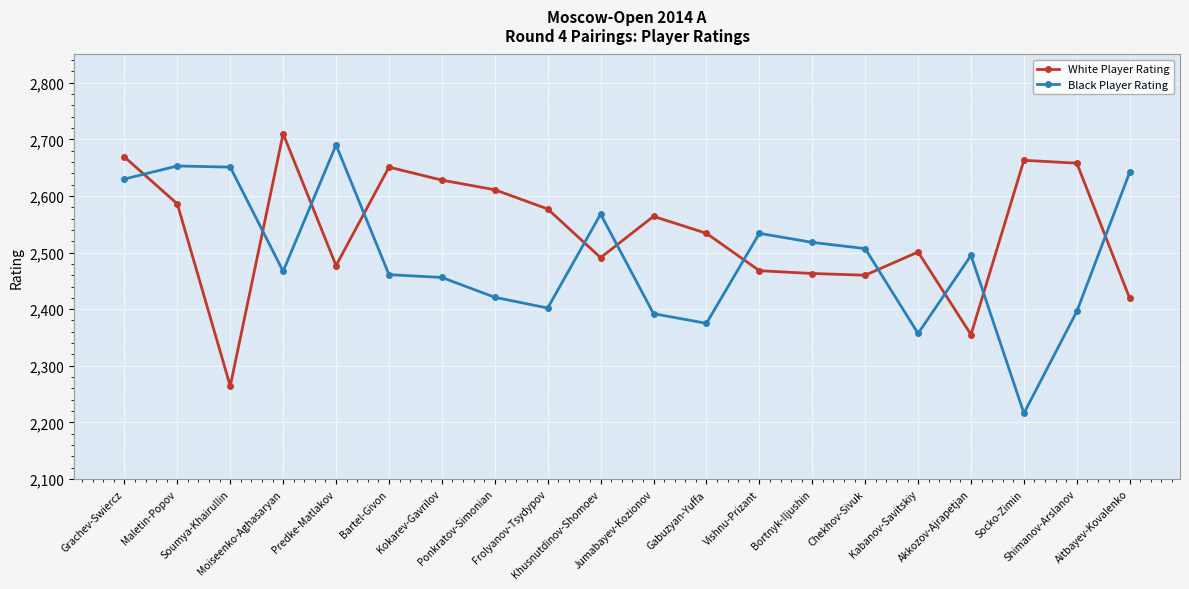

What is the maximum value shown in the chart?

2710